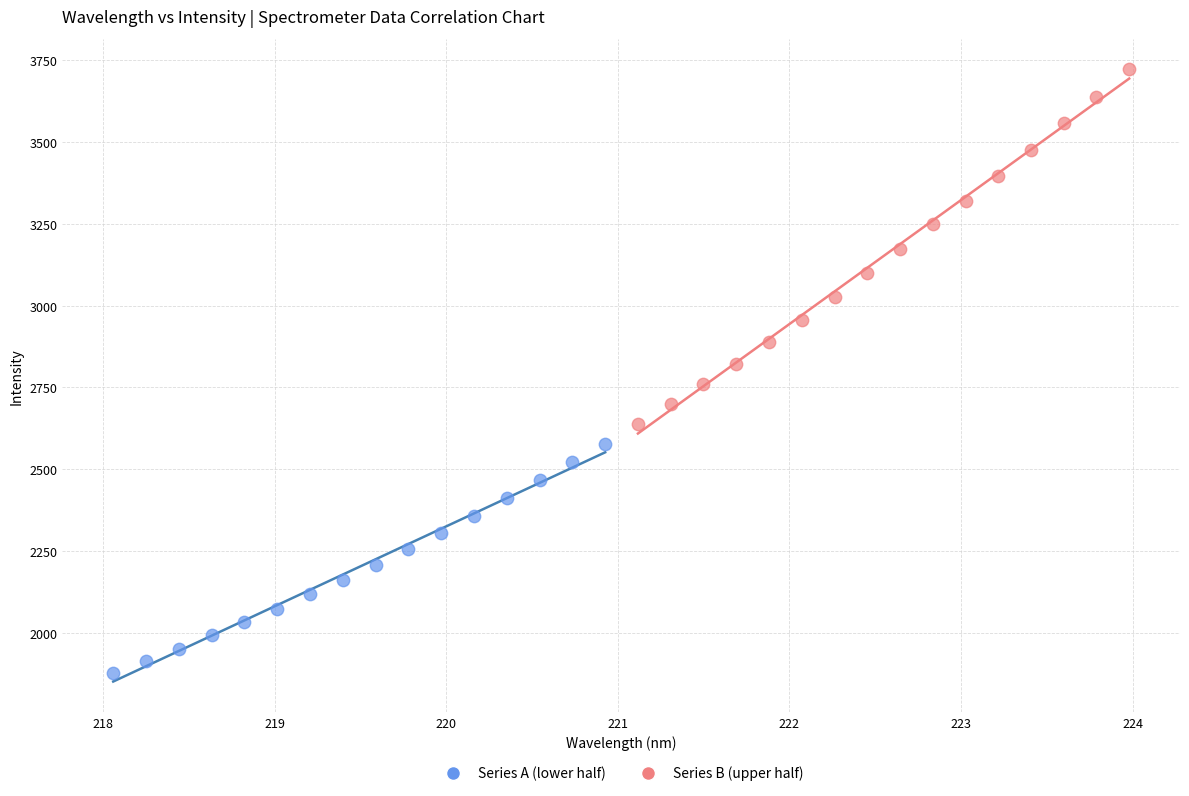

Which series contains the lowest Y value?

Series A (lower half)